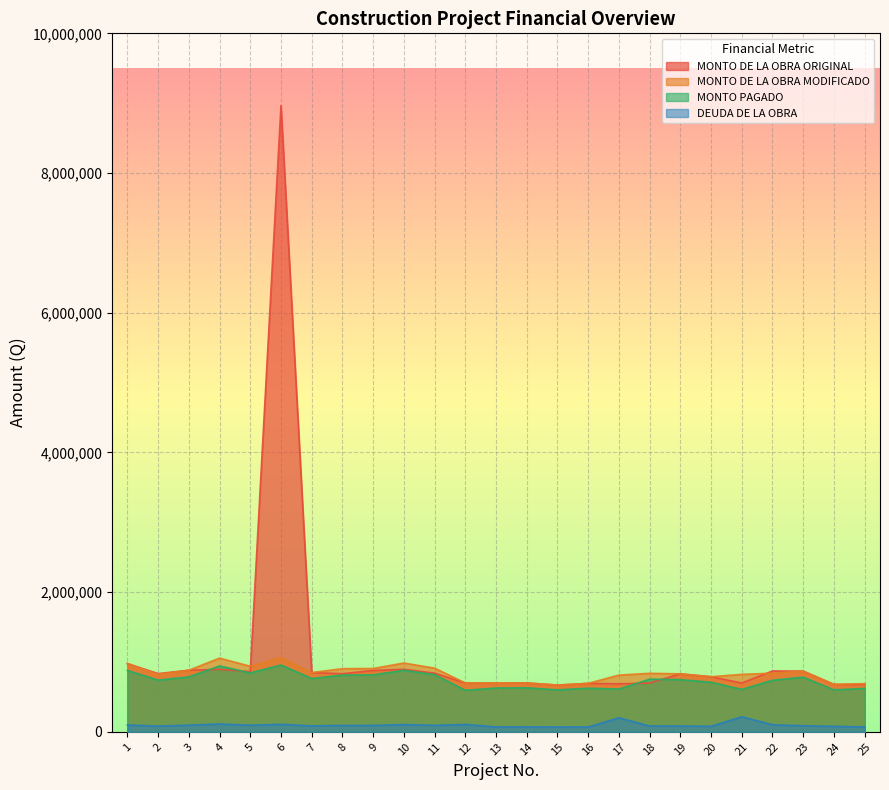

Which has a higher value, 12 or 21?

21